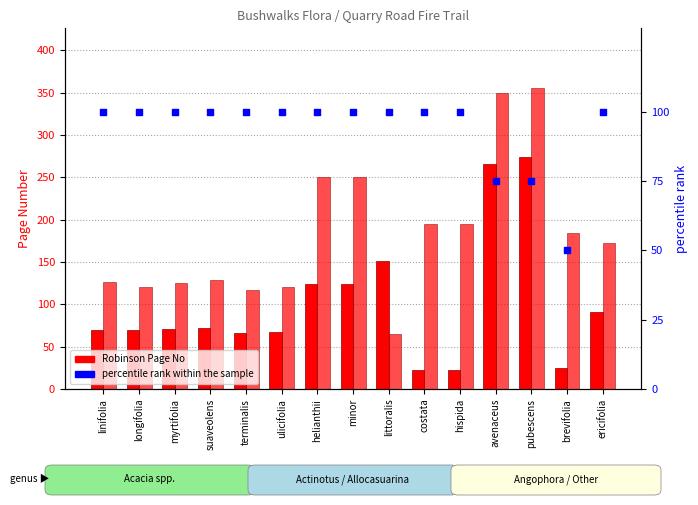

At which category is the sum across all series the highest?

pubescens